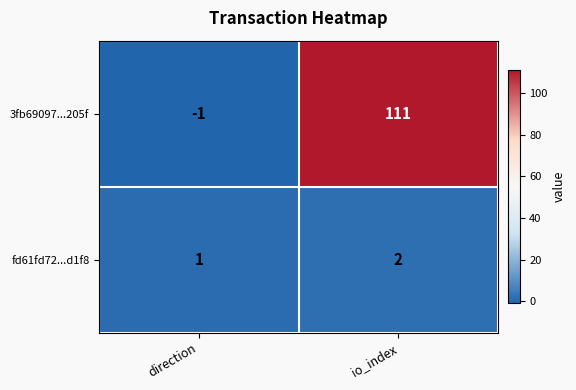

Reading left to right, transcribe all the data shown in this chart.

3fb69097...205f: -1	111
fd61fd72...d1f8: 1	2